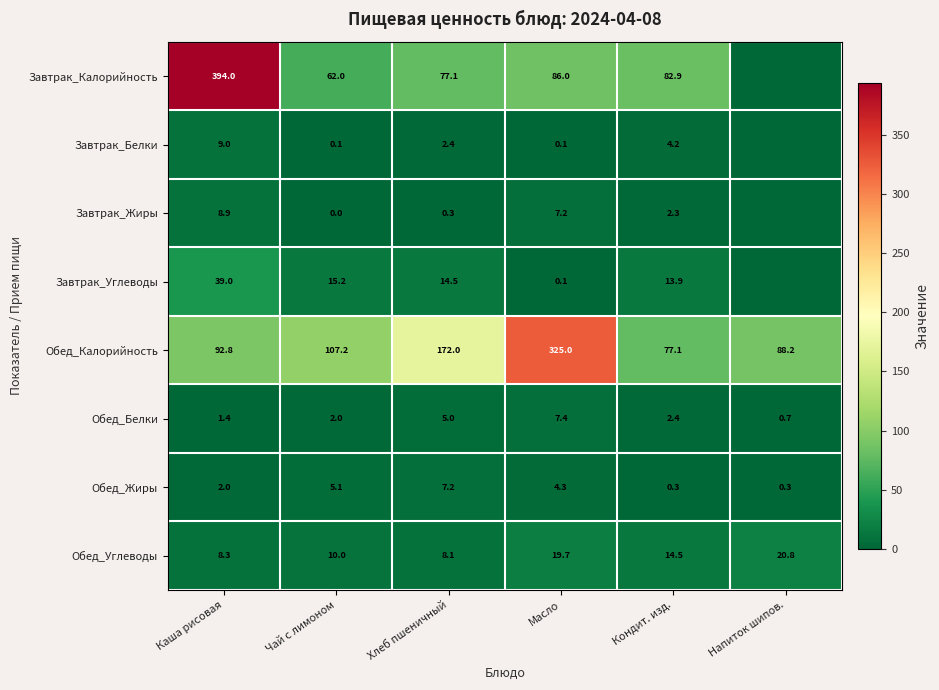

At which category does the chart reach its minimum across all series?

Напиток шипов.